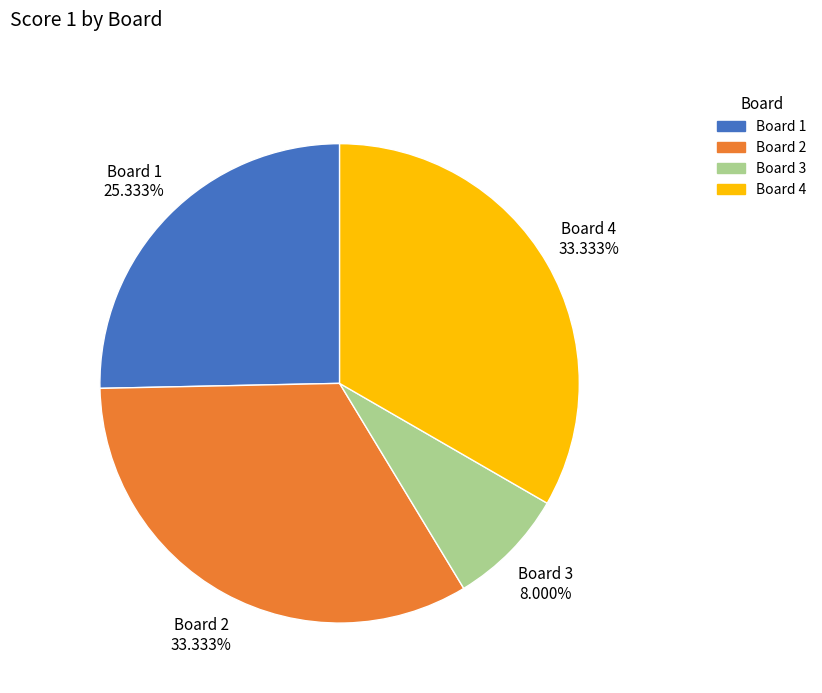

Does Board 3 represent more than half of the total?

No